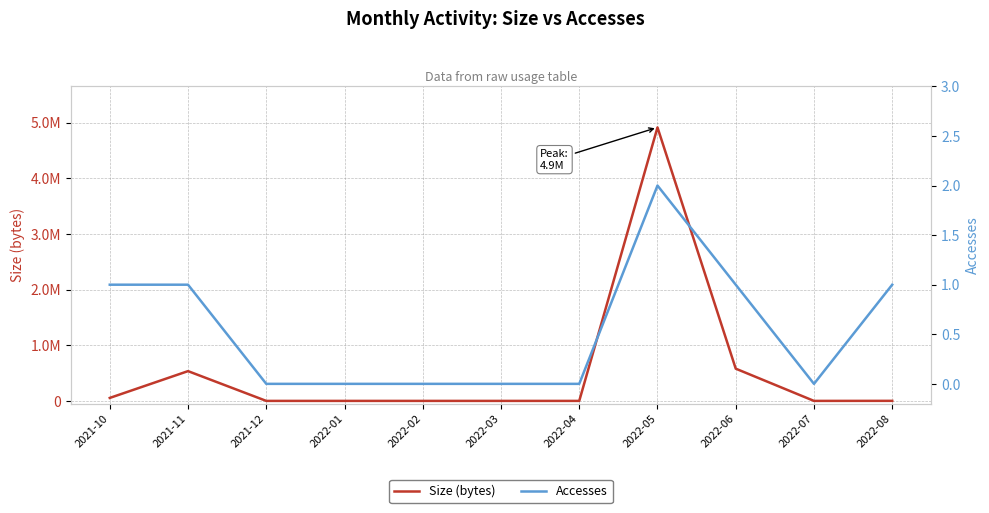

Reading right to left, what are all the values shown in this chart?

Size (bytes): 907	0	579201	4913109	0	0	0	0	0	534867	53397
Accesses: 1	0	1	2	0	0	0	0	0	1	1